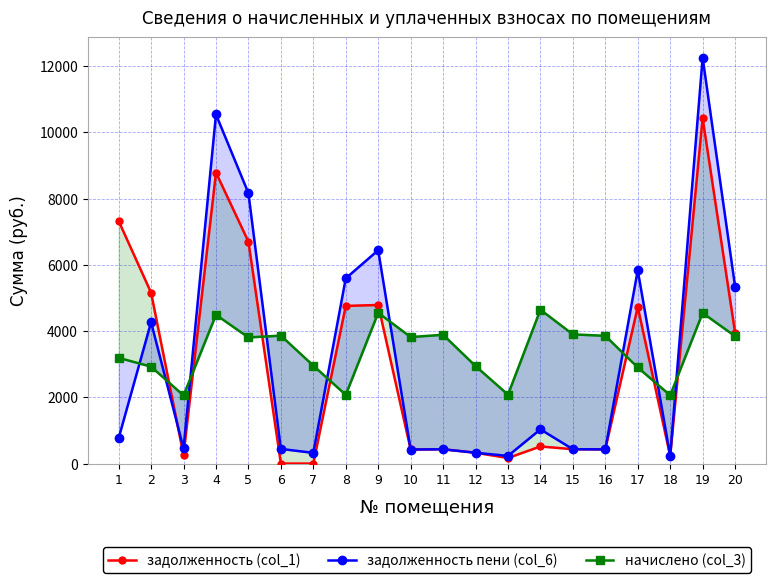

Rank the categories by задолженность пени (col_6) value from highest to lowest.

19, 4, 5, 9, 17, 8, 20, 2, 14, 1, 3, 6, 15, 11, 16, 10, 12, 7, 13, 18